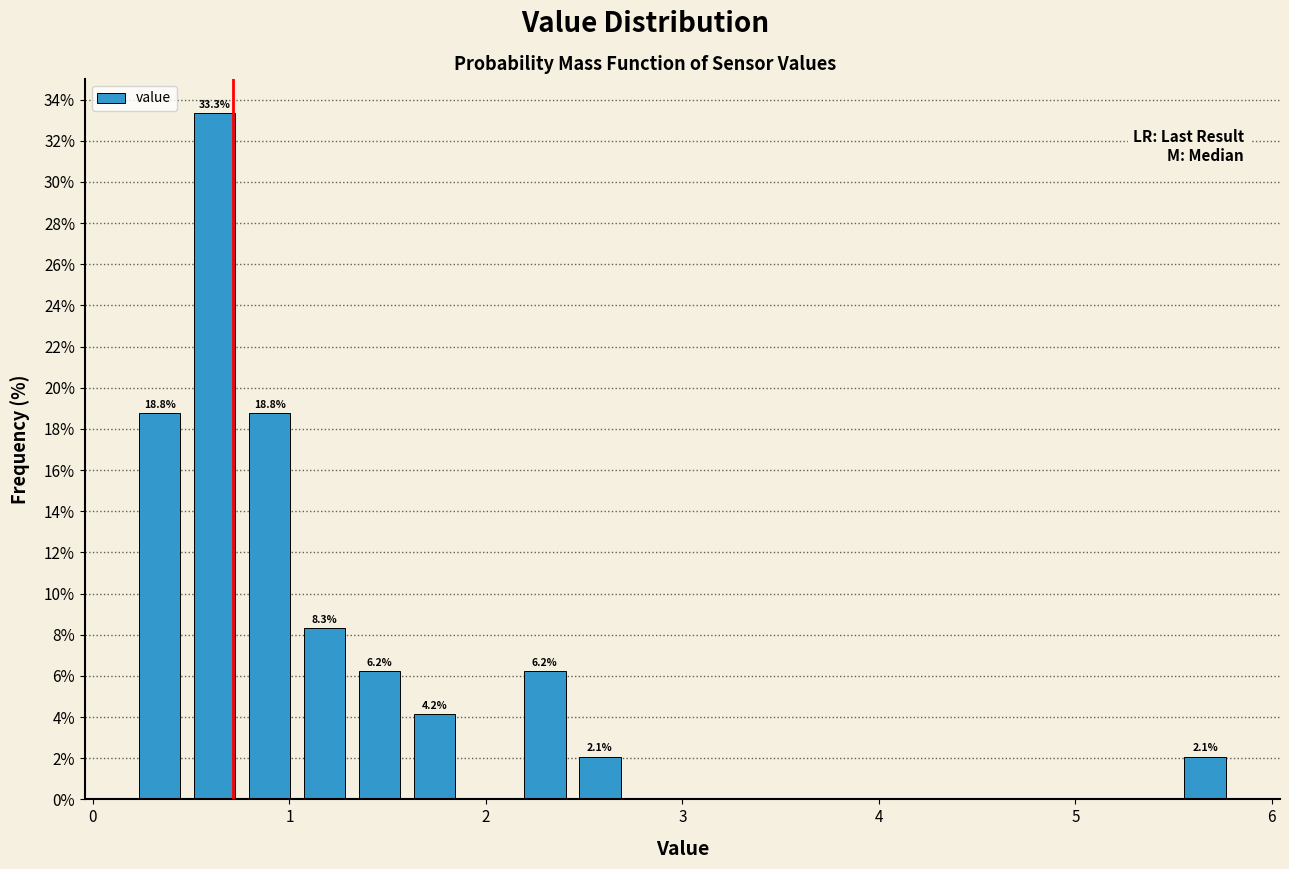

Read against the x-axis, roughly where is the centre of the tallest bar?

0.6